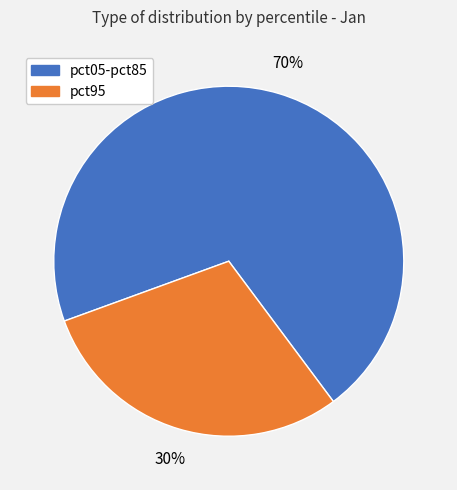

Is there a majority slice in this chart?

Yes